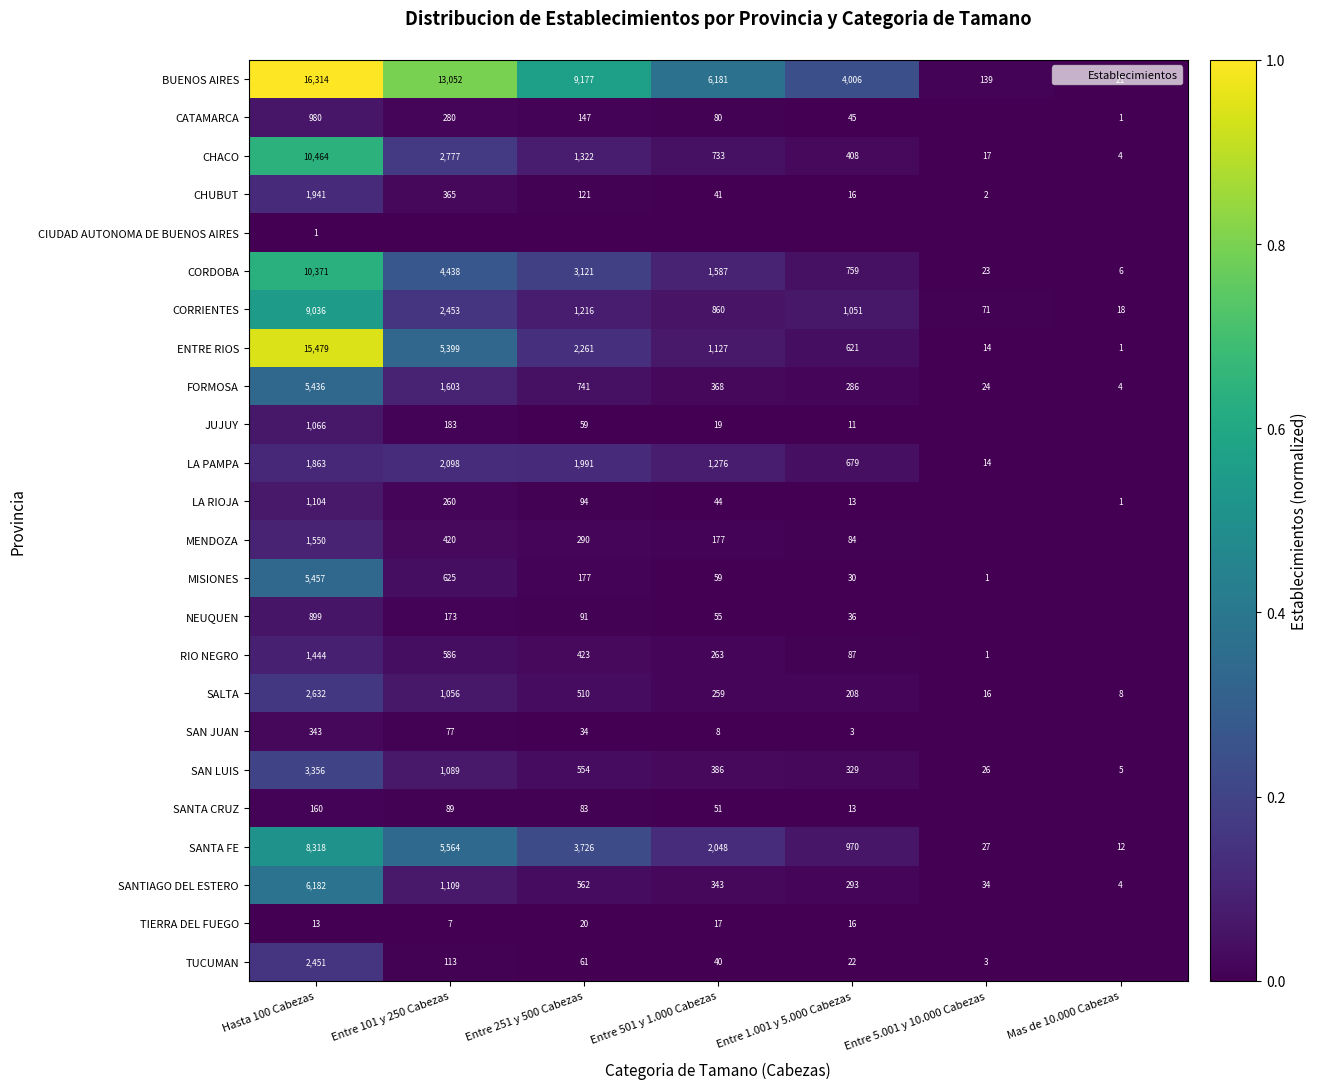

Which series has the largest total across all categories?

BUENOS AIRES